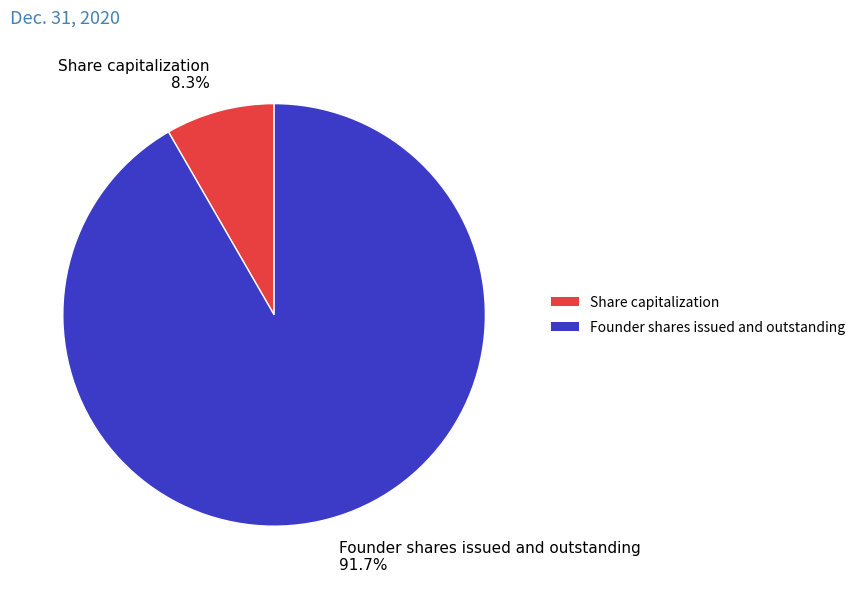

Which slice is the largest?

Founder shares issued and outstanding